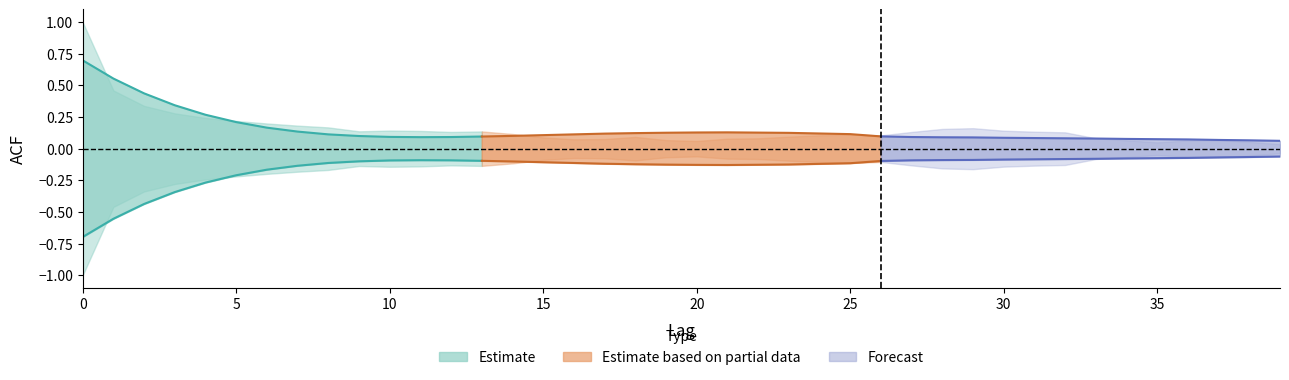

Where do acf_li and acf_shown_smooth first cross each other?

0 and 1